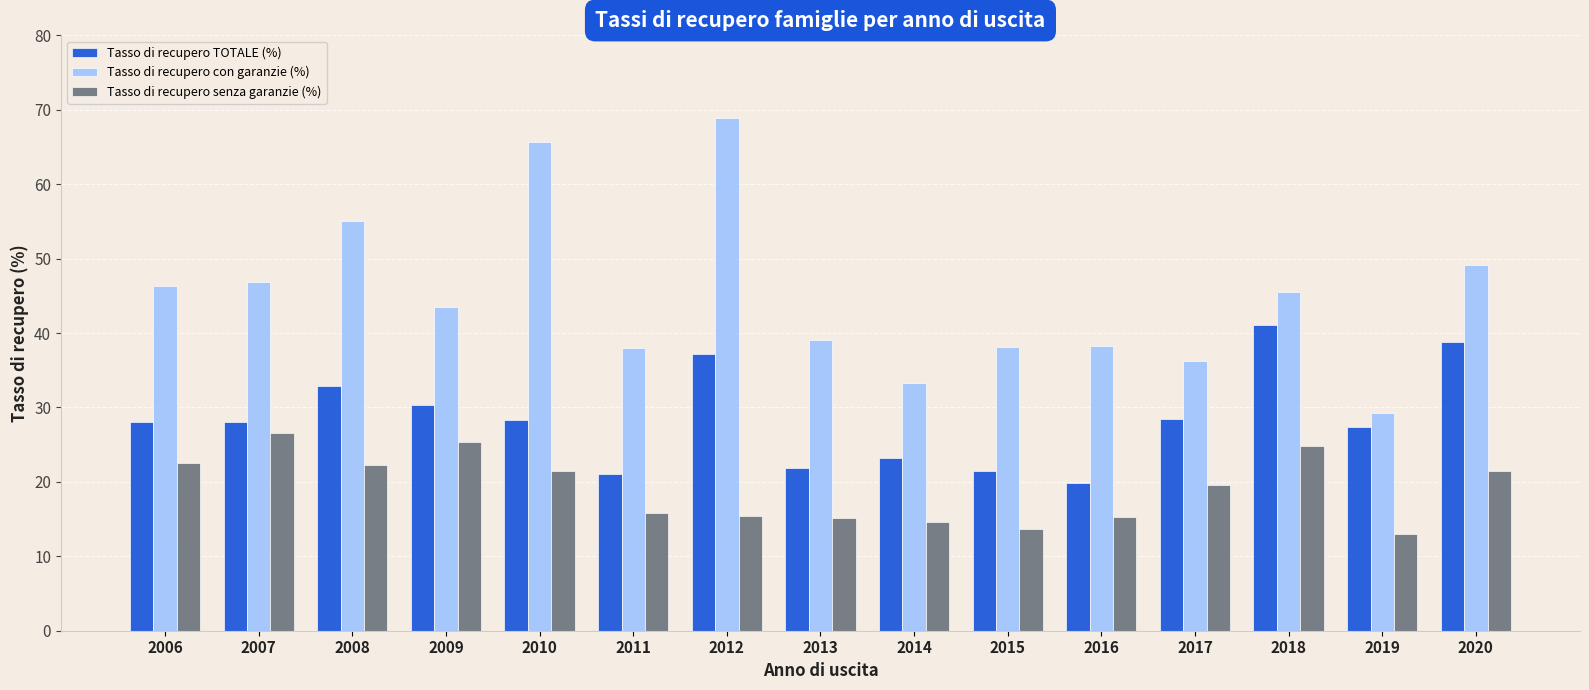

What is the difference between the maximum and minimum values in the Tasso di recupero TOTALE (%) series?

21.2